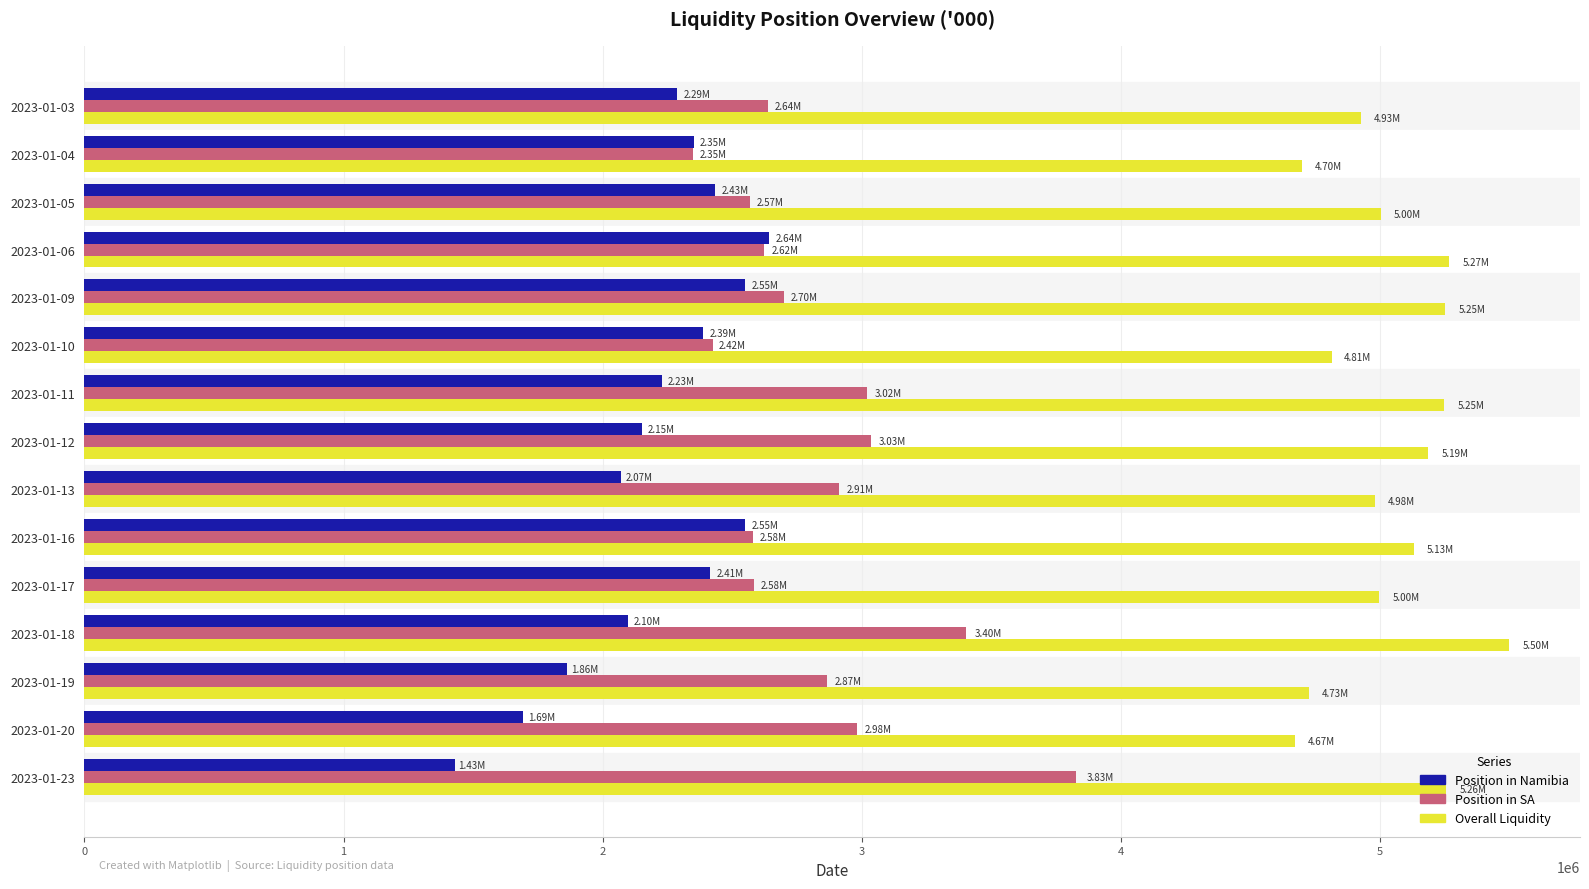

List the series in order of their overall mean, highest first.

Overall Liquidity, Position in SA, Position in Namibia